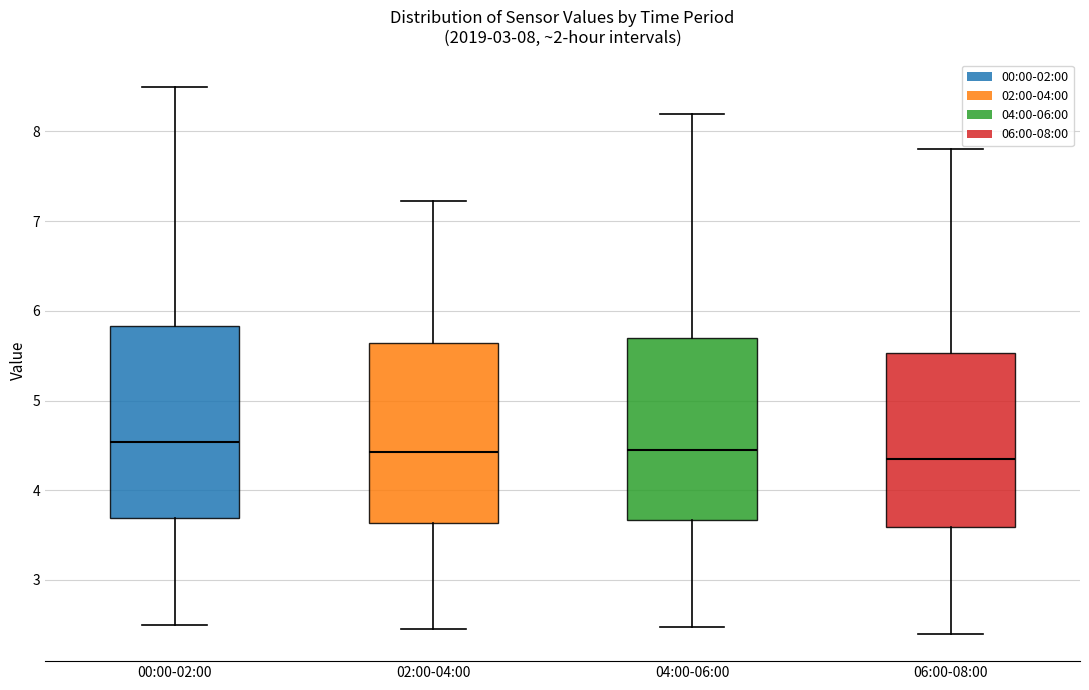

Which box is the tallest, from its lower edge to its upper edge?

00:00-02:00